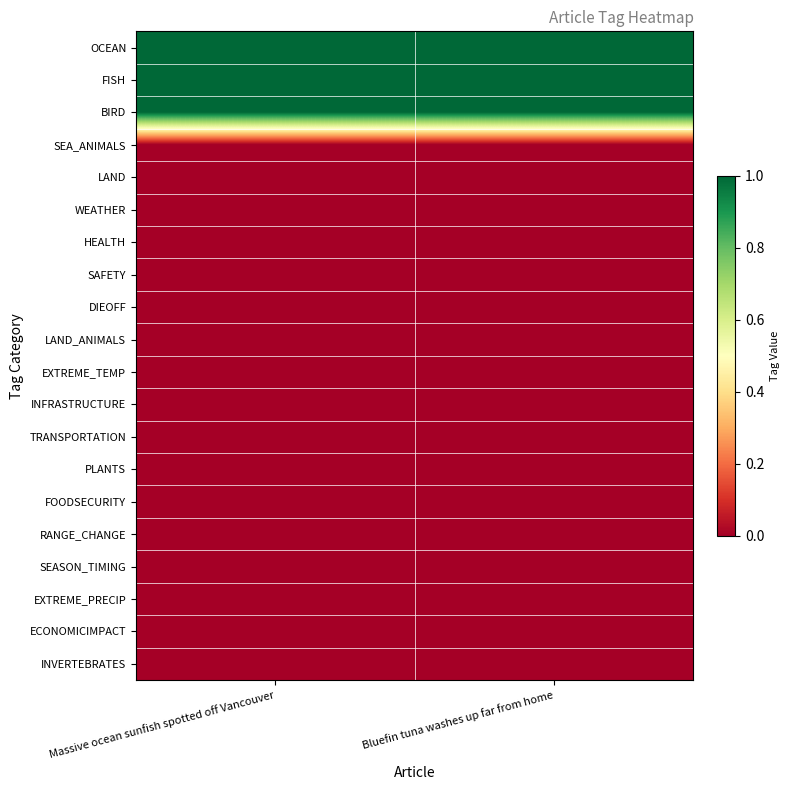

Which has a higher value, Massive ocean sunfish spotted off Vancouver or Bluefin tuna washes up far from home?

Massive ocean sunfish spotted off Vancouver